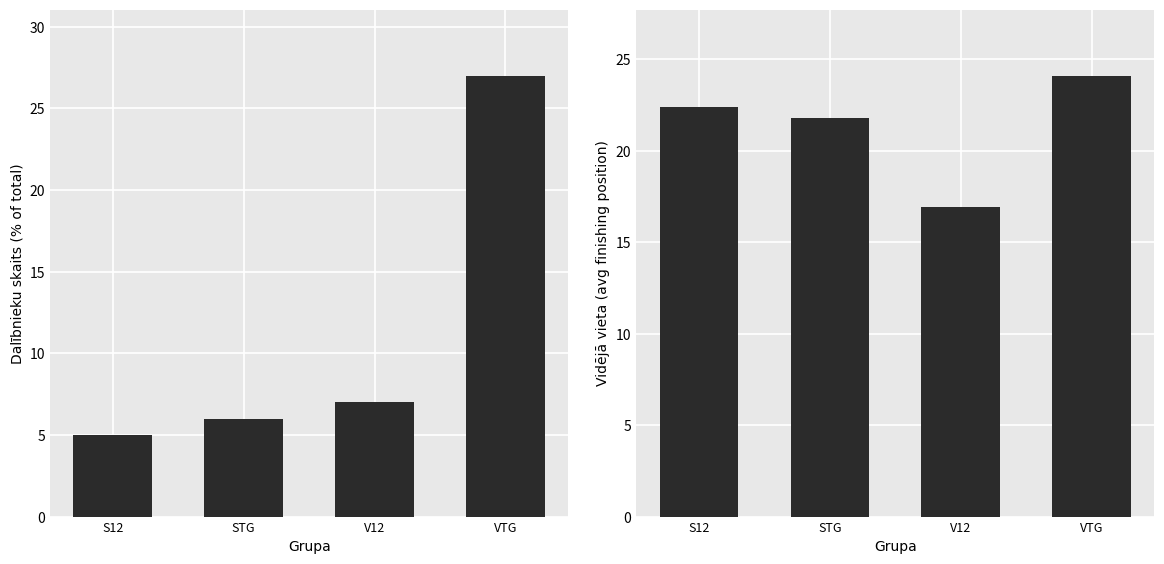

What is the label of the 1st bar from the left?

S12